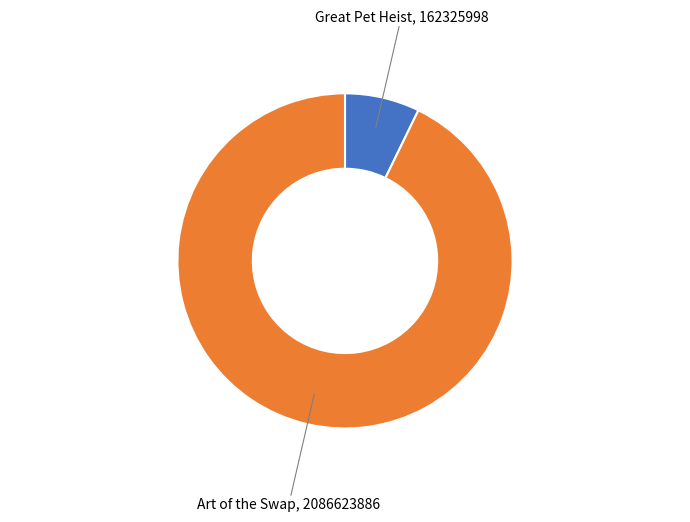

Do Art of the Swap and Great Pet Heist together represent more than half of the pie?

Yes